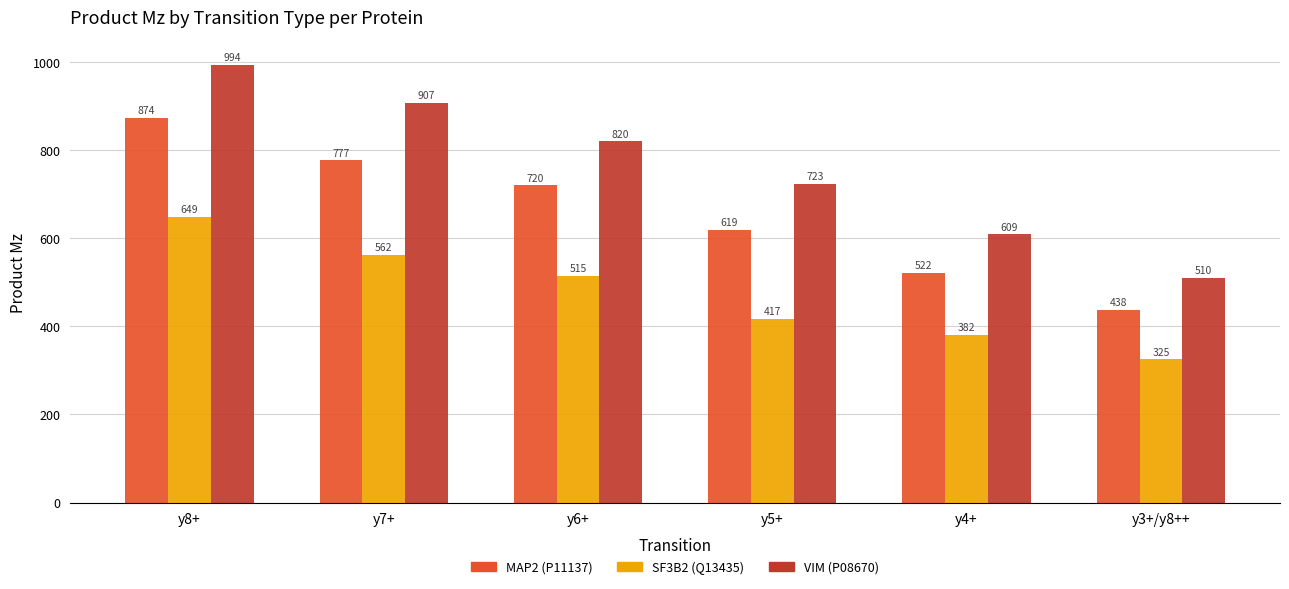

Is it true that VIM (P08670) equals 510.3 at y3+/y8++?

True